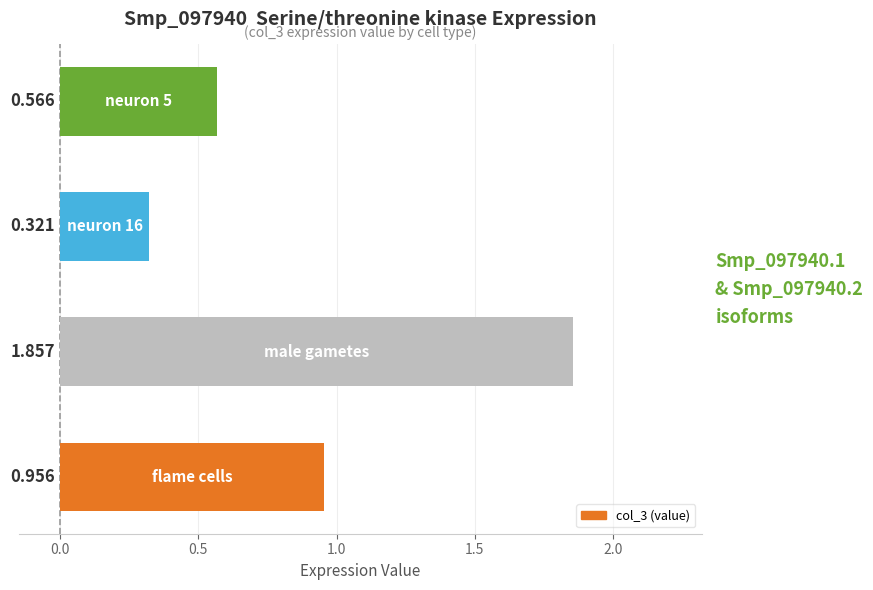

What is the average value?

0.9